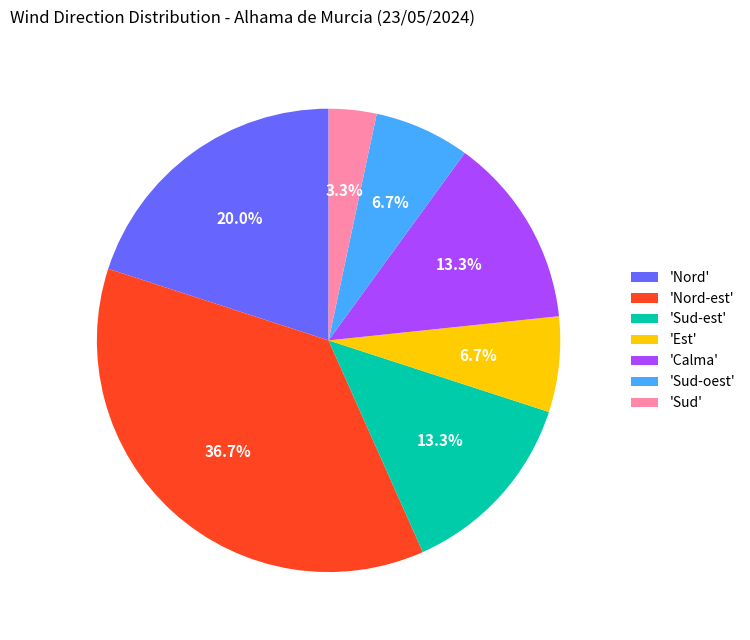

What percentage is NOT represented by 'Nord-est'?

63.3%